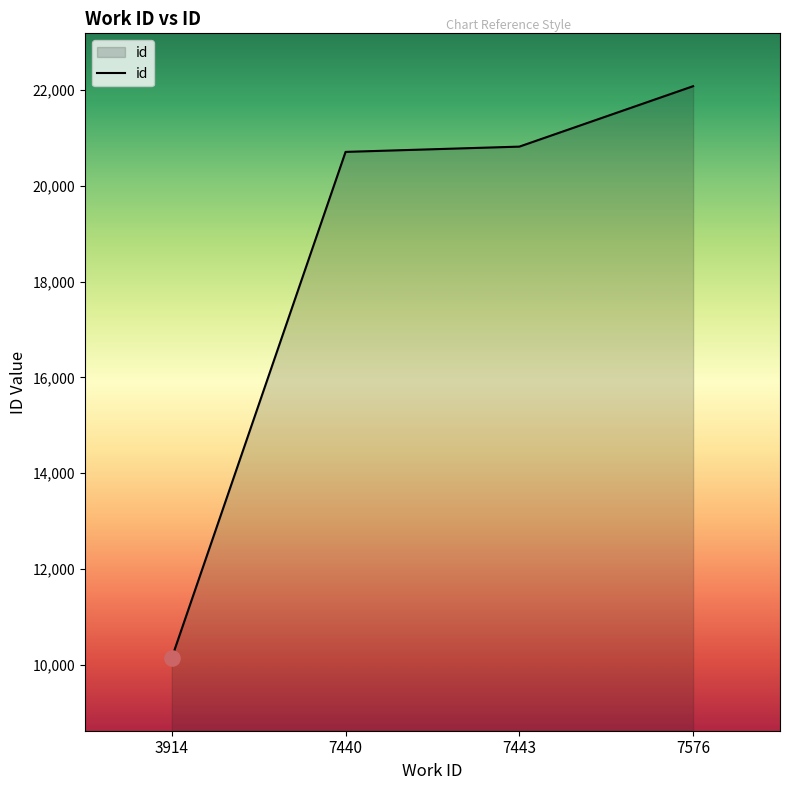

What is the change in value from 7443 to 7576?

+1262